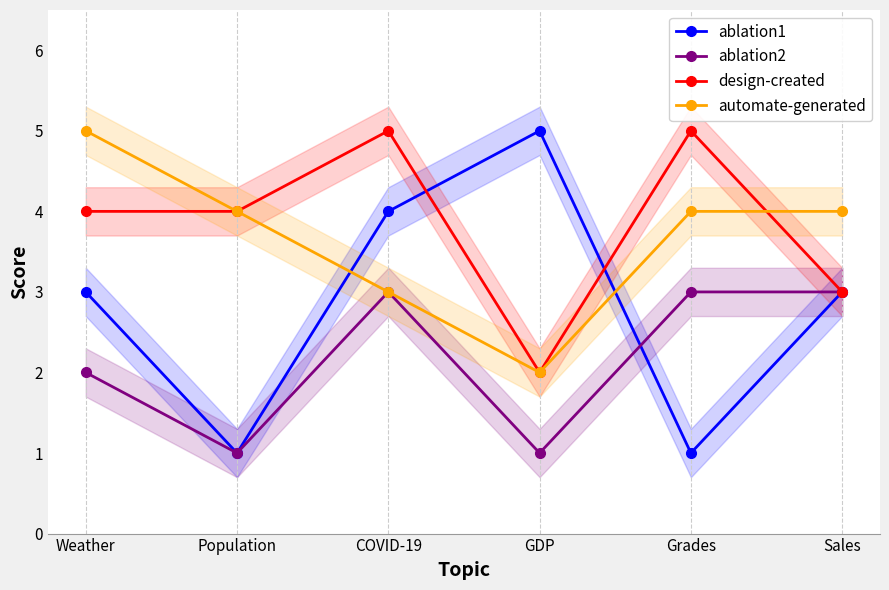

Which series has the largest total across all categories?

design-created